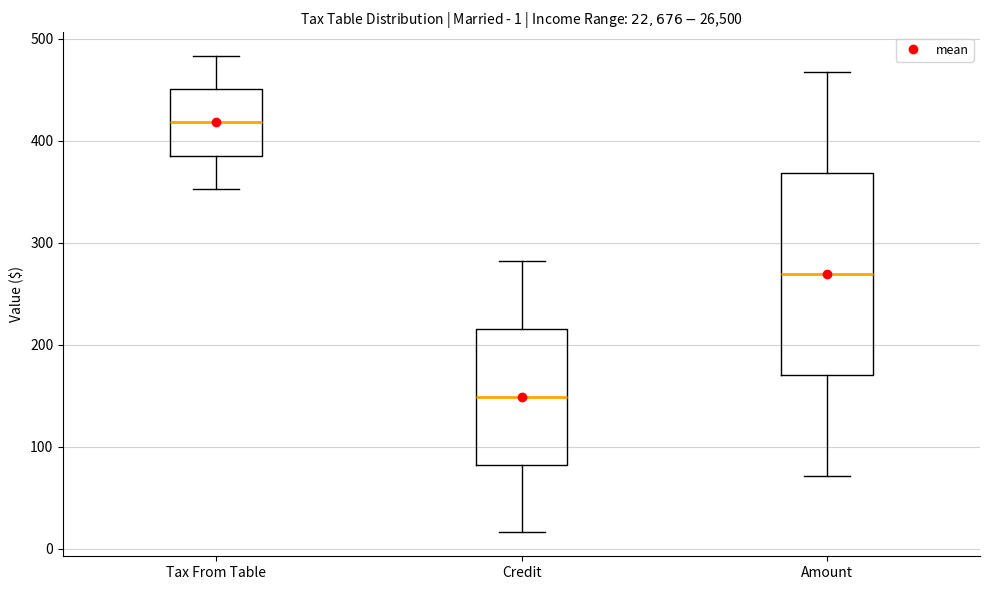

Which box is the tallest, from its lower edge to its upper edge?

Amount